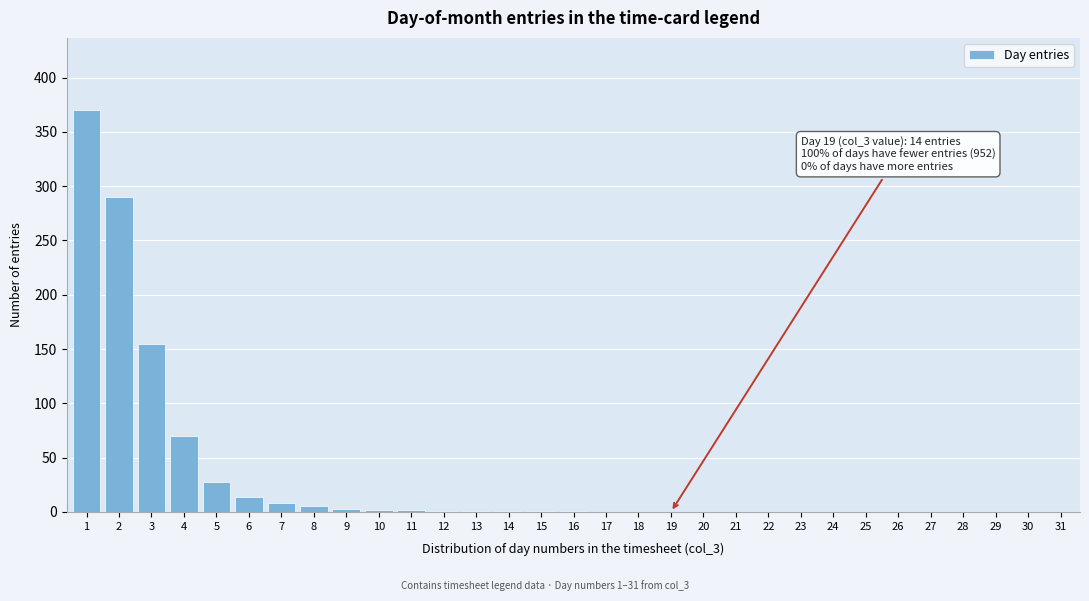

What is the maximum value shown in the chart?

370